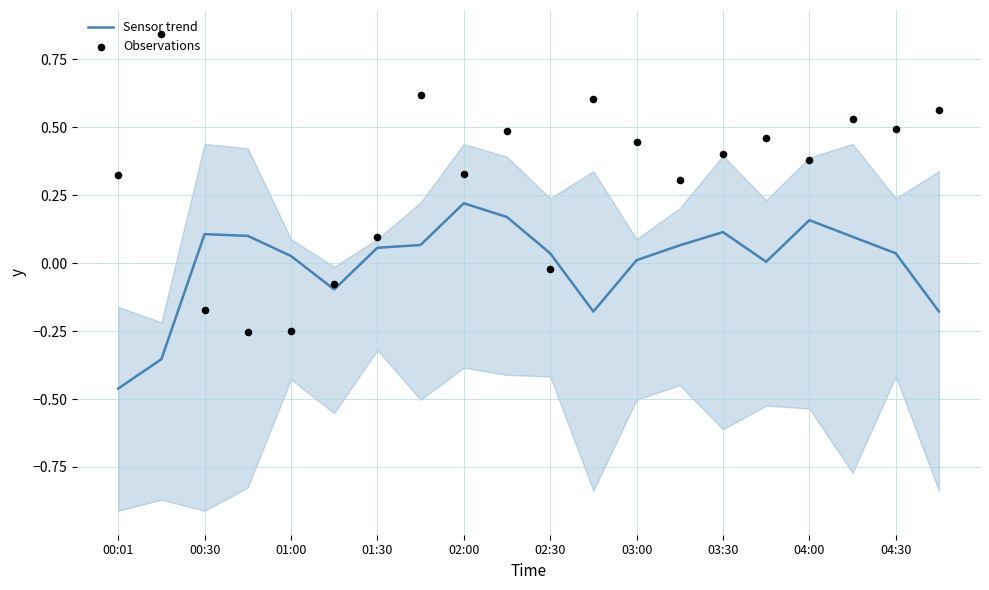

Which series has the largest total across all categories?

Observations